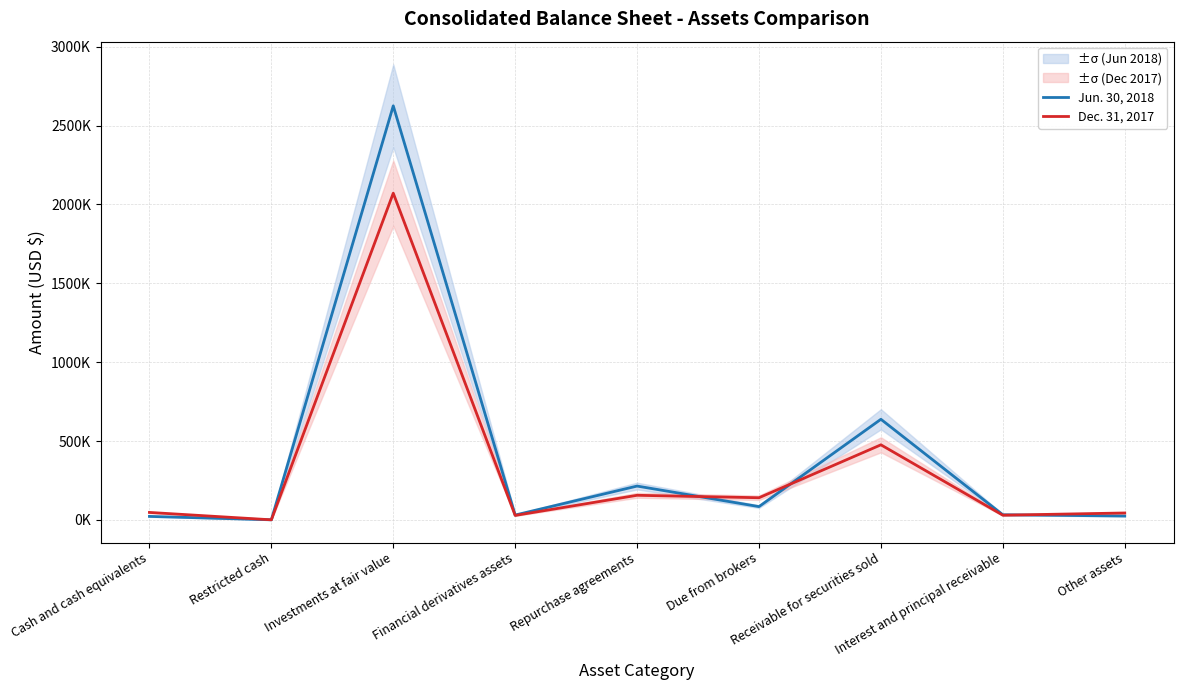

At which label is Dec. 31, 2017 closest to 1036066?

Receivable for securities sold